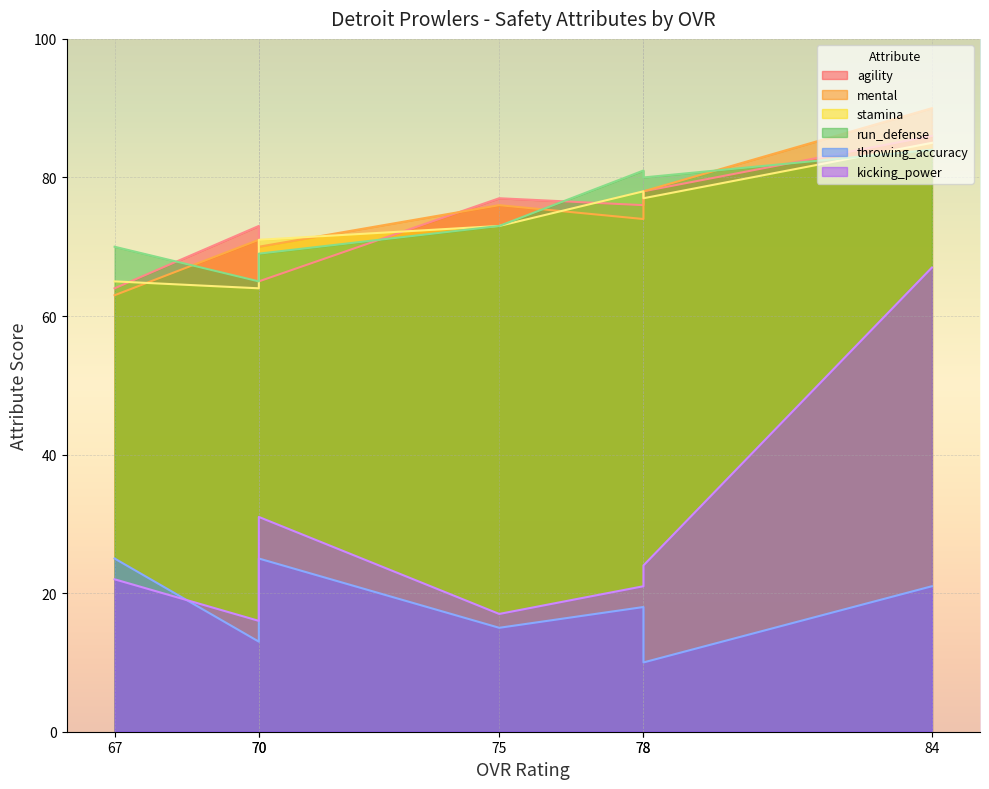

What is the difference between the highest and lowest values at 84?

69